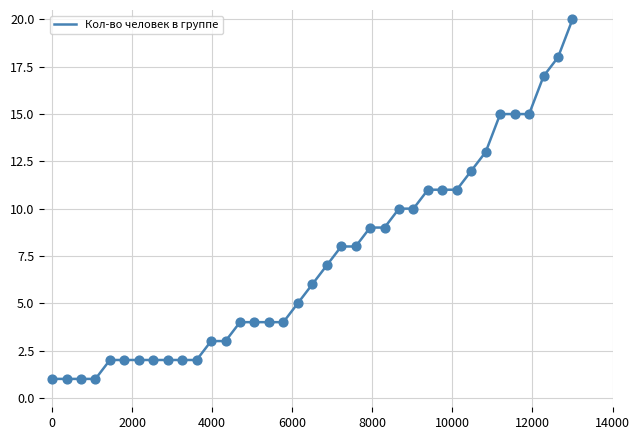

What is the greatest value displayed?

20